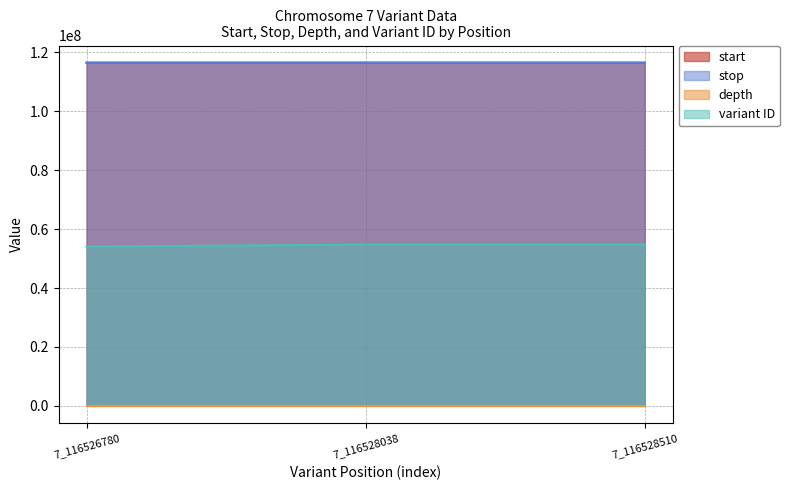

Which series has the largest total across all categories?

stop